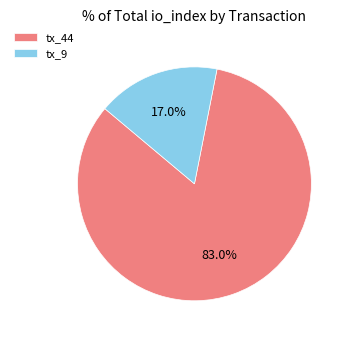

Rank the categories by value from lowest to highest.

tx_9, tx_44